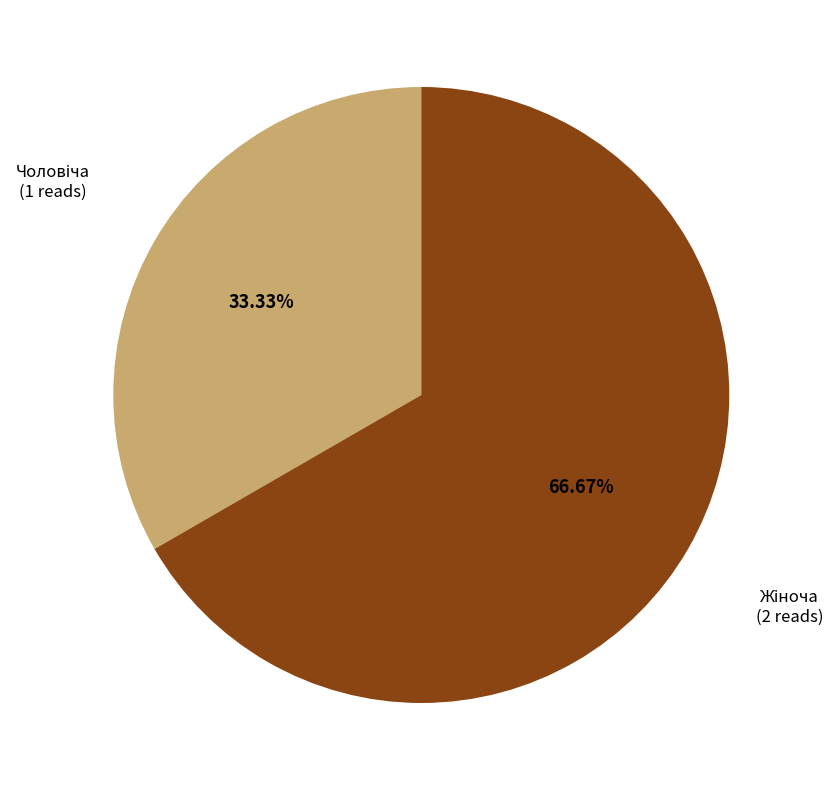

Does any single category account for the majority?

Yes